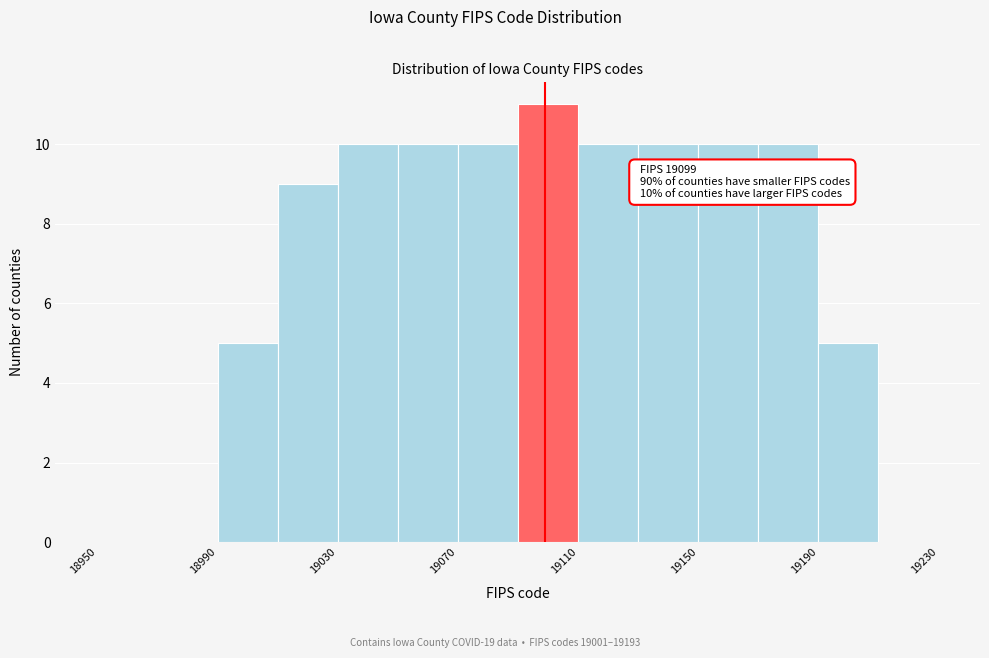

Over which range of the x-axis is the bar tallest?

19090 to 19110